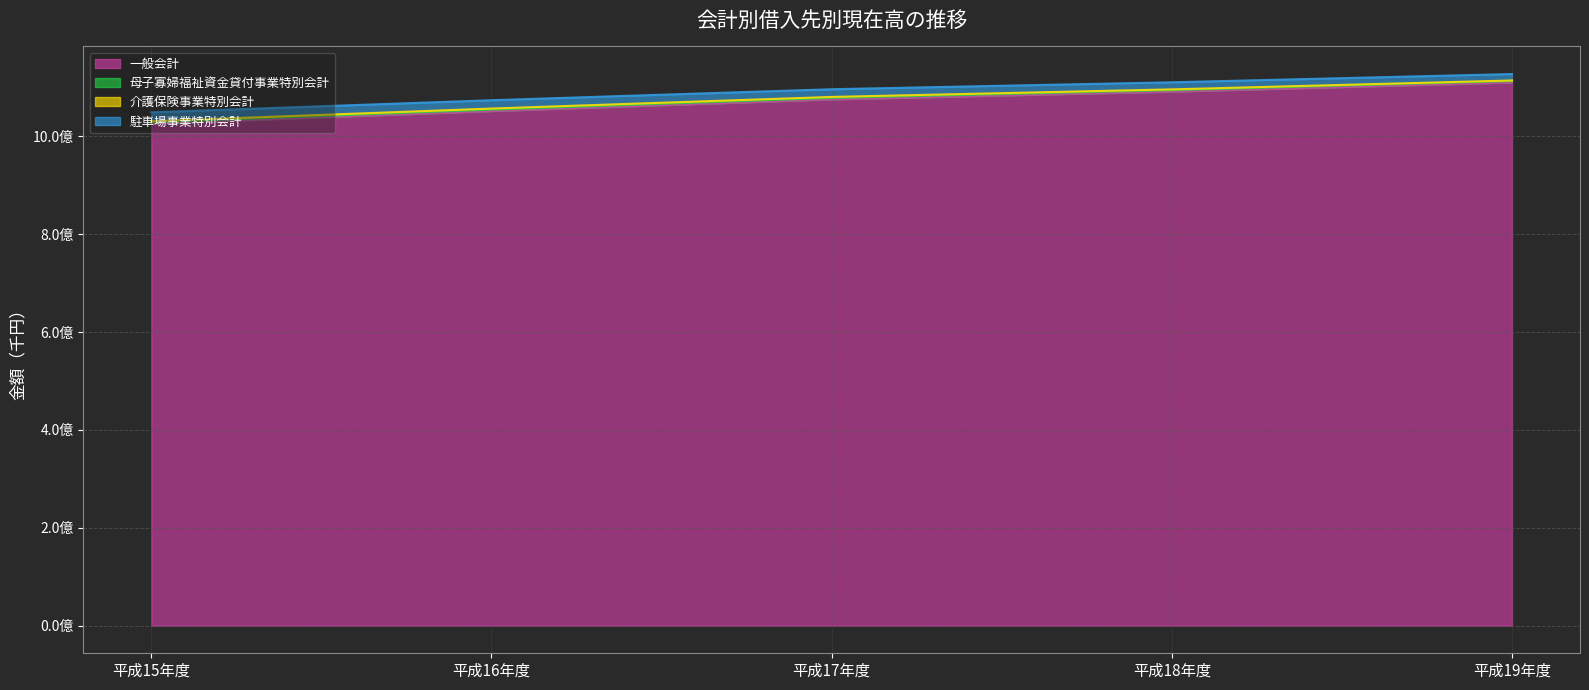

What is the highest value of the 駐車場事業特別会計 series?

1112998340